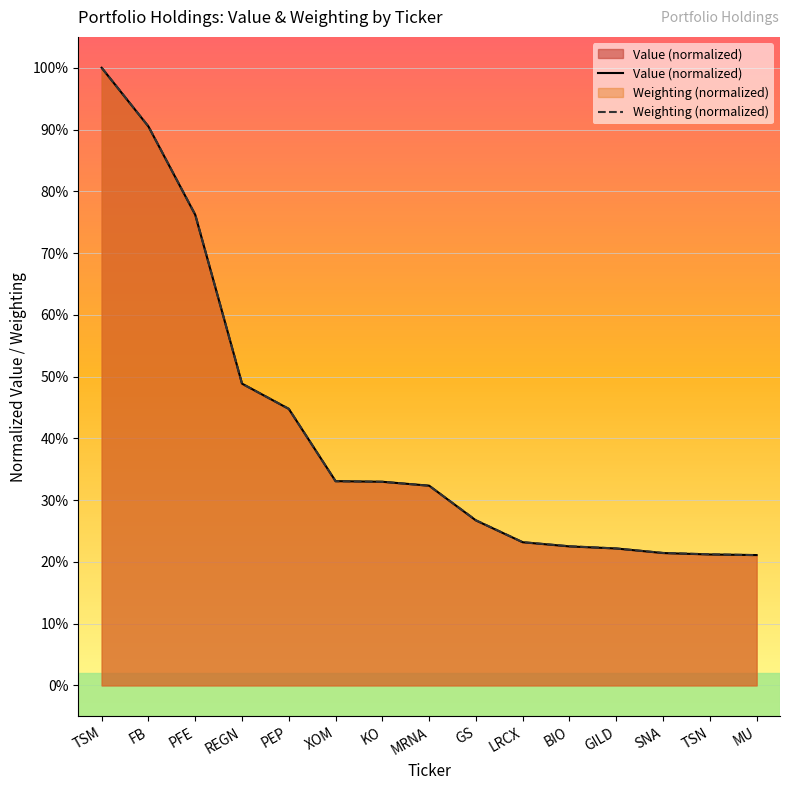

True or false: Weighting (normalized) has a value of 0.1 at XOM.

False